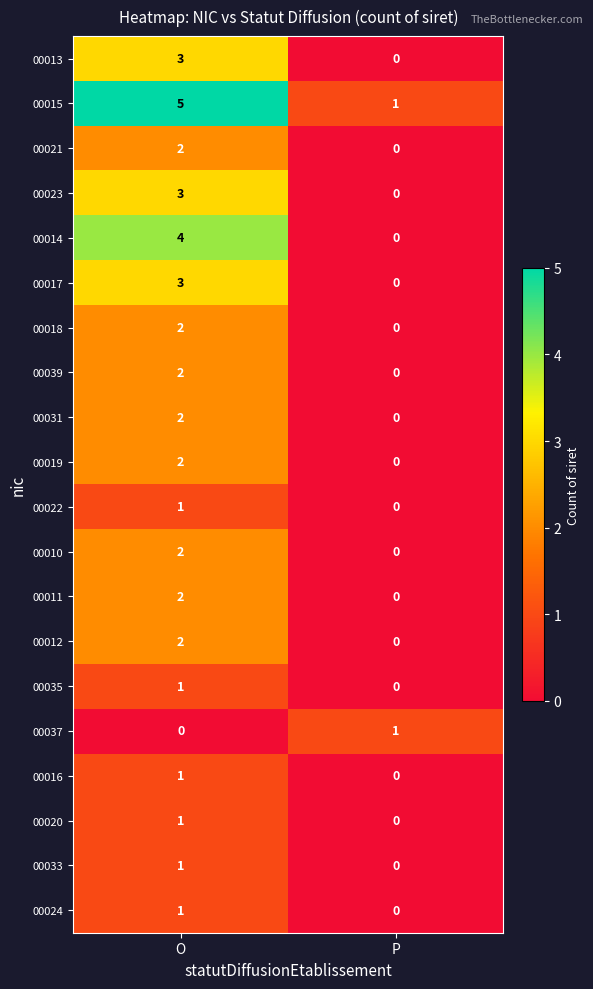

Which label corresponds to the largest value in the chart?

O